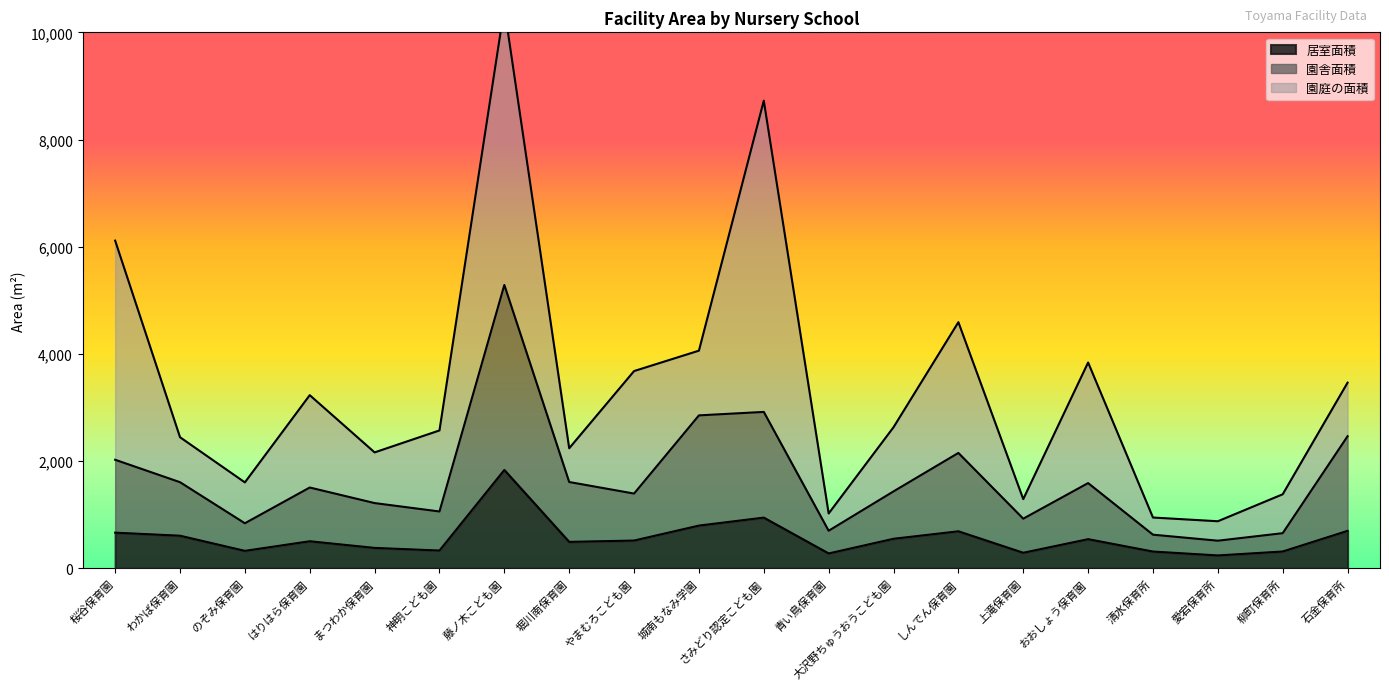

List the labels in order of 園舎面積 value, largest first.

藤ノ木こども園, さみどり認定こども園, 城南もなみ学園, 石金保育所, しんでん保育園, 桜谷保育園, 堀川南保育園, わかば保育園, おおしょう保育園, はりはら保育園, 大沢野ちゅうおうこども園, やまむろこども園, まつわか保育園, 神明こども園, 上滝保育園, のぞみ保育園, 青い鳥保育園, 柳町保育所, 清水保育所, 愛宕保育所